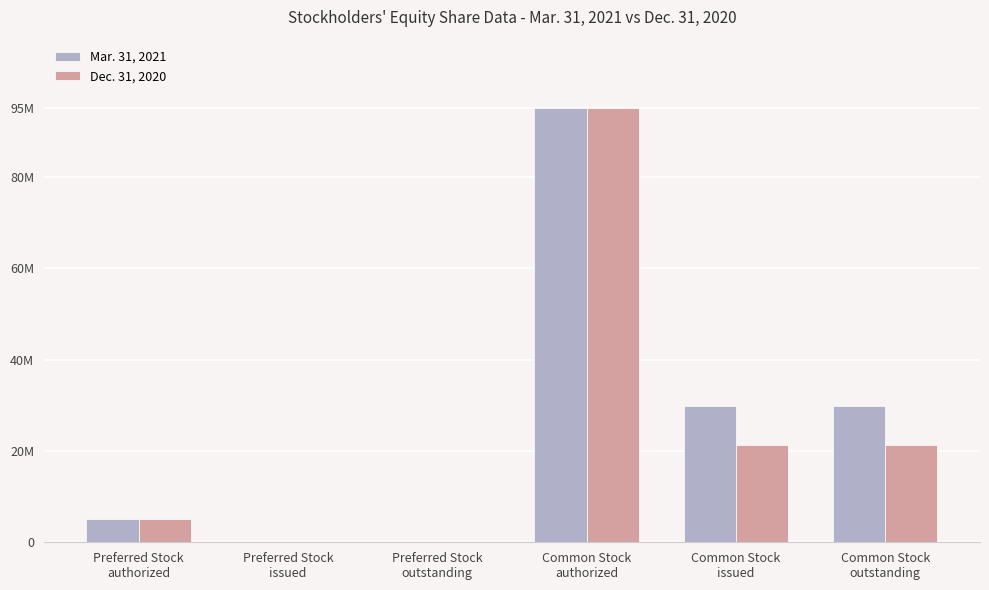

Are the bars grouped side by side (vs. stacked)?

Yes